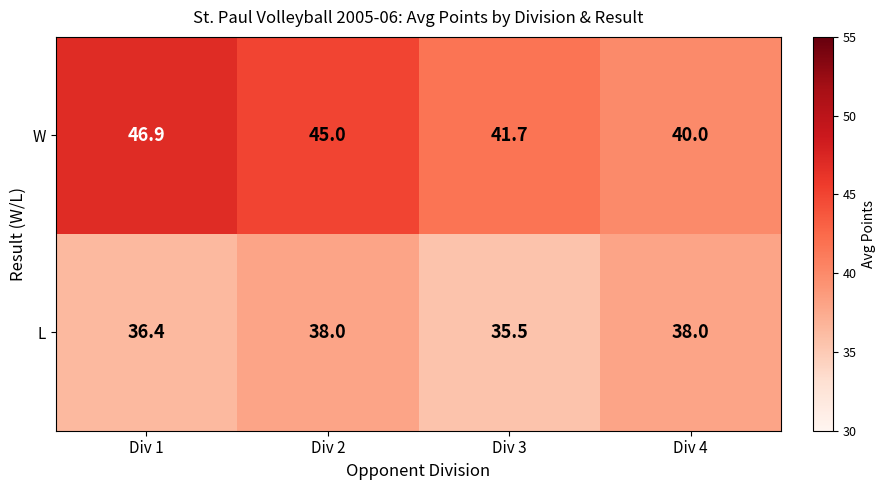

What is the maximum value shown in the chart?

46.9